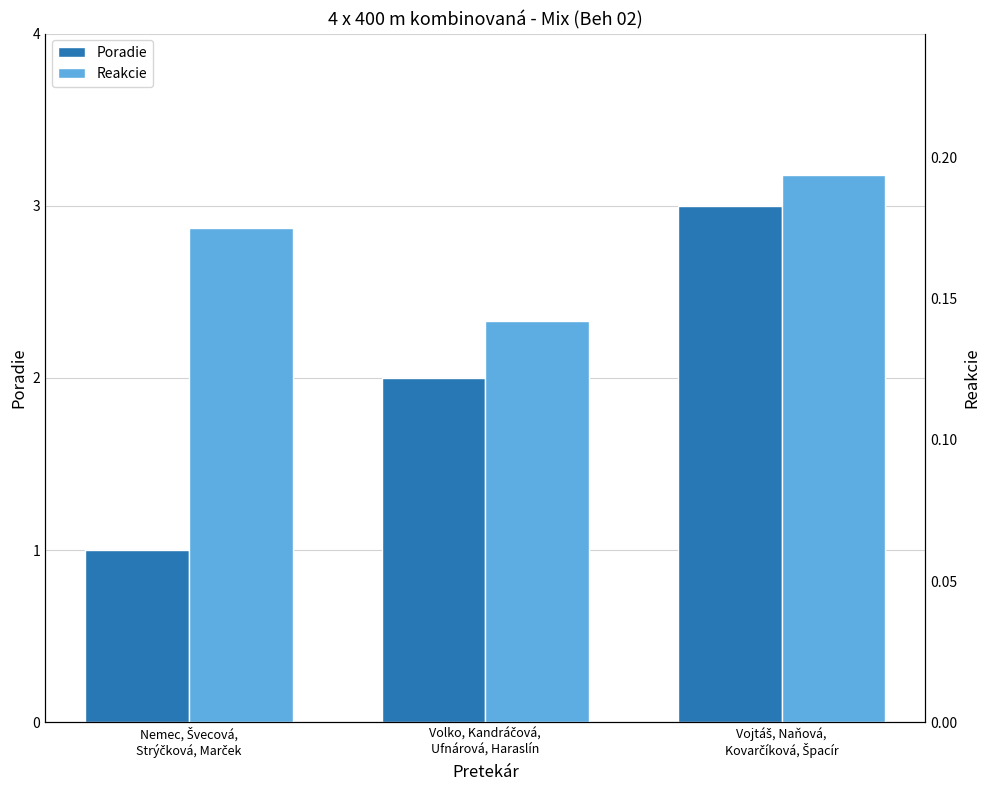

What is the label of the 1st bar from the right?

Vojtáš, Naňová,
Kovarčíková, Špacír